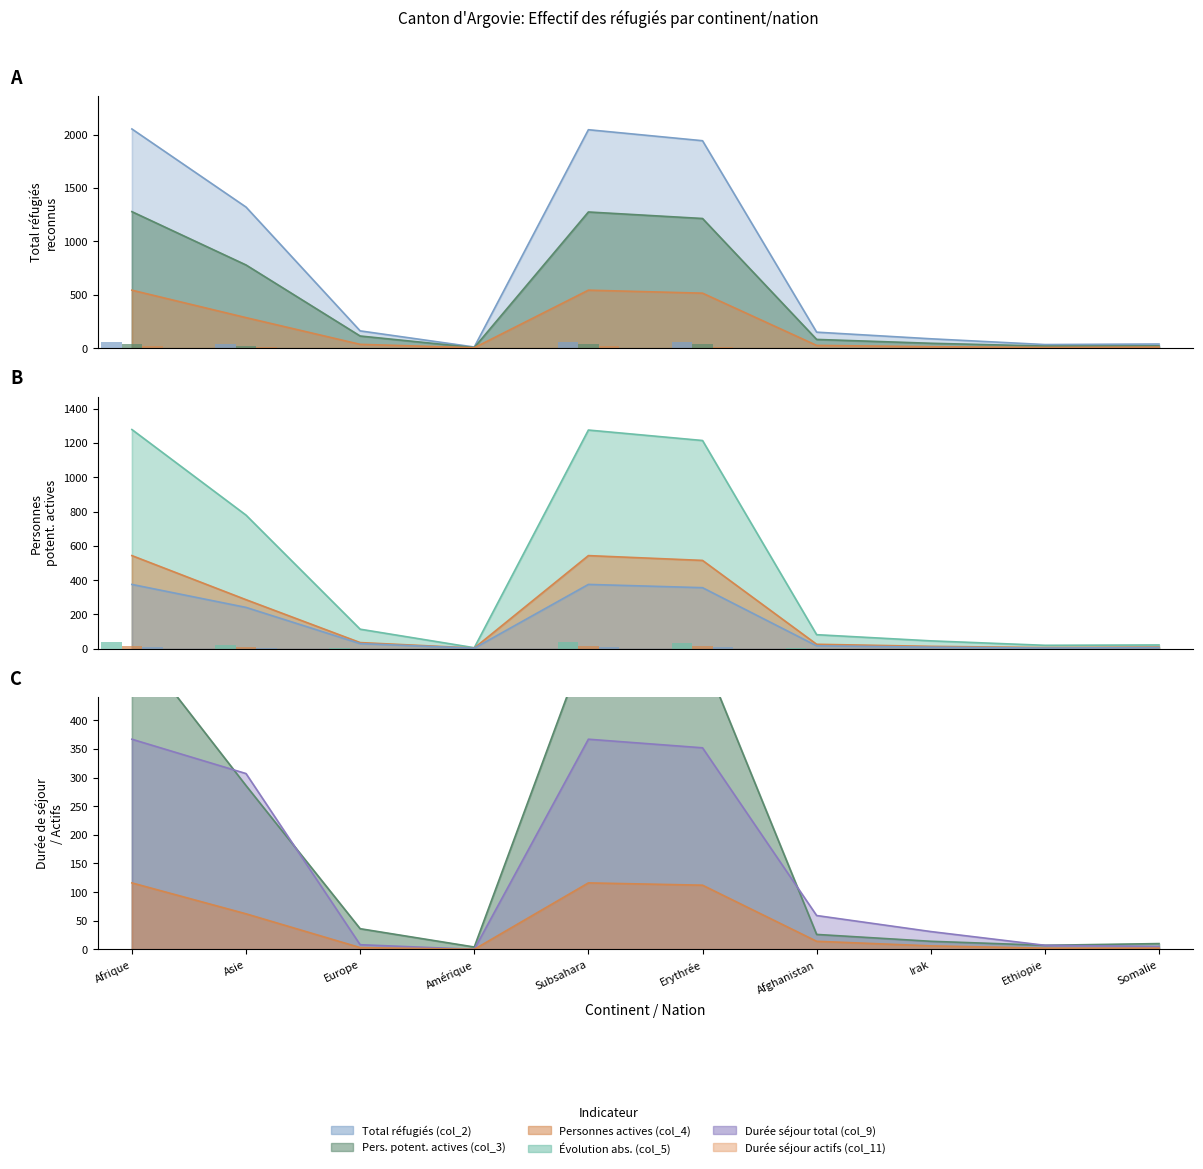

Count the number of categories in the chart.

10